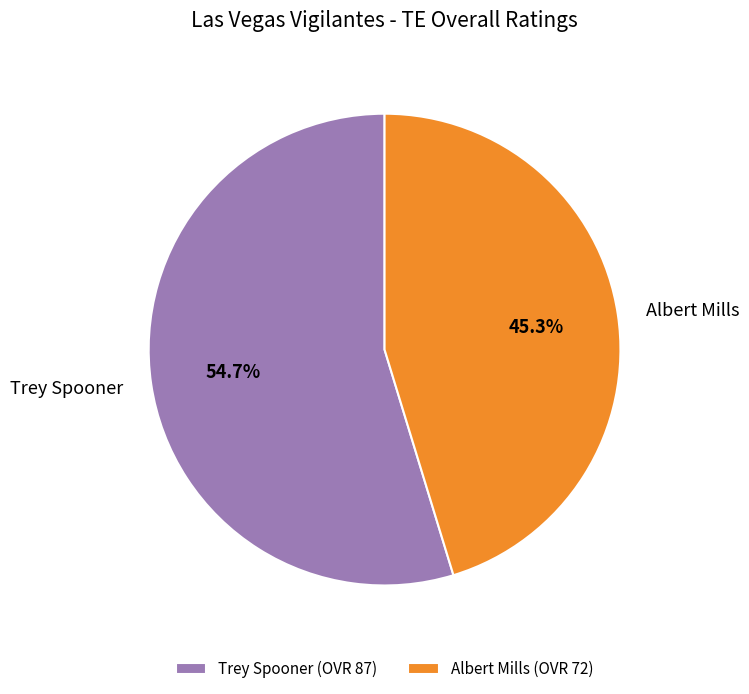

To the nearest percent, what portion does Albert Mills represent?

45%